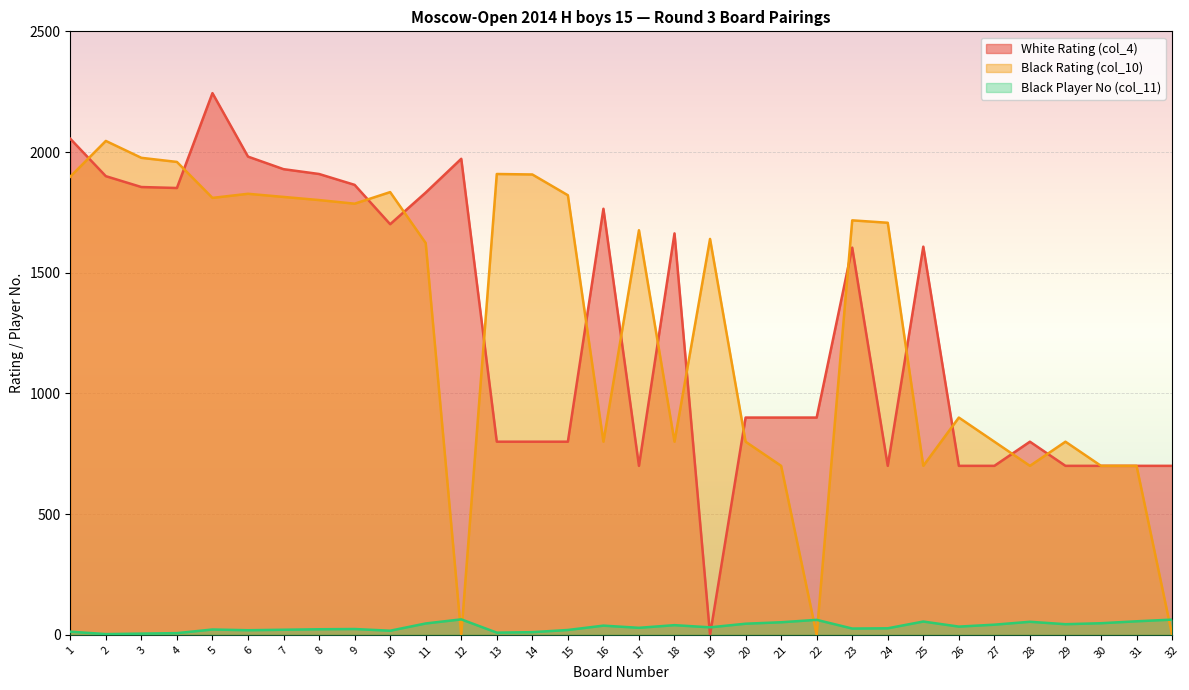

How many lines are shown in the chart?

3